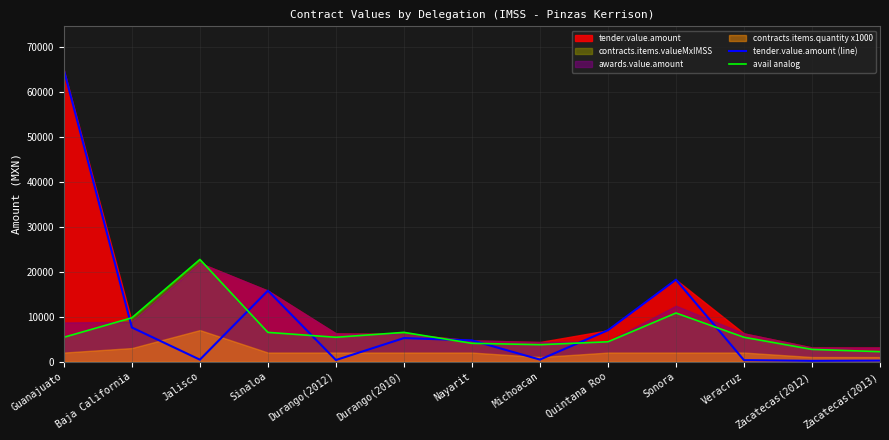

What is the label of the 1st point from the left?

Guanajuato